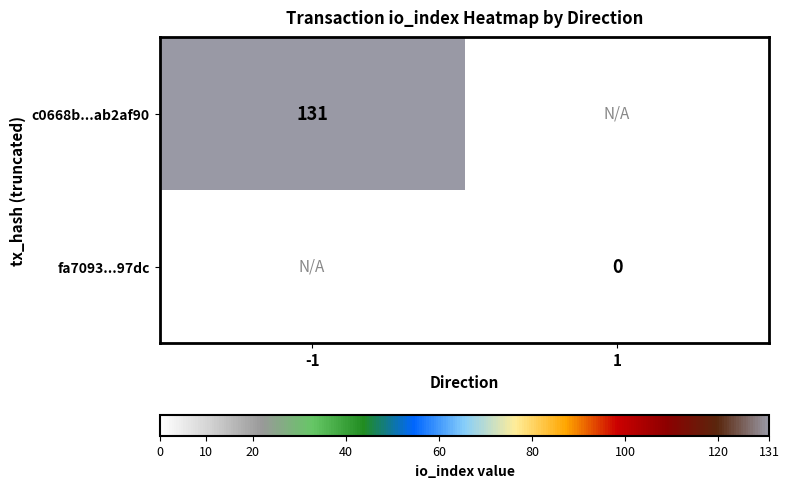

The c0668b...ab2af90 series shows 131 at -1. True or false?

True